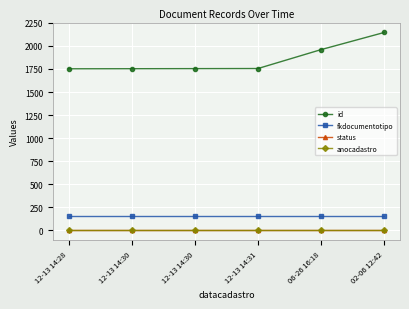

True or false: fkdocumentotipo has more than 1 points higher than both neighbors.

False